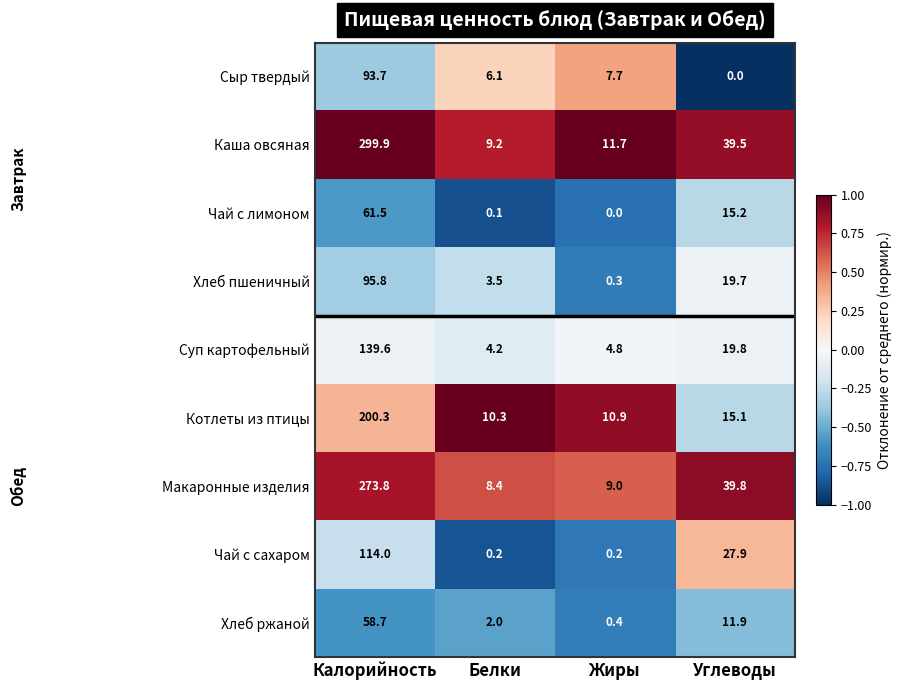

What is the difference between the highest and lowest values at Белки?

10.2